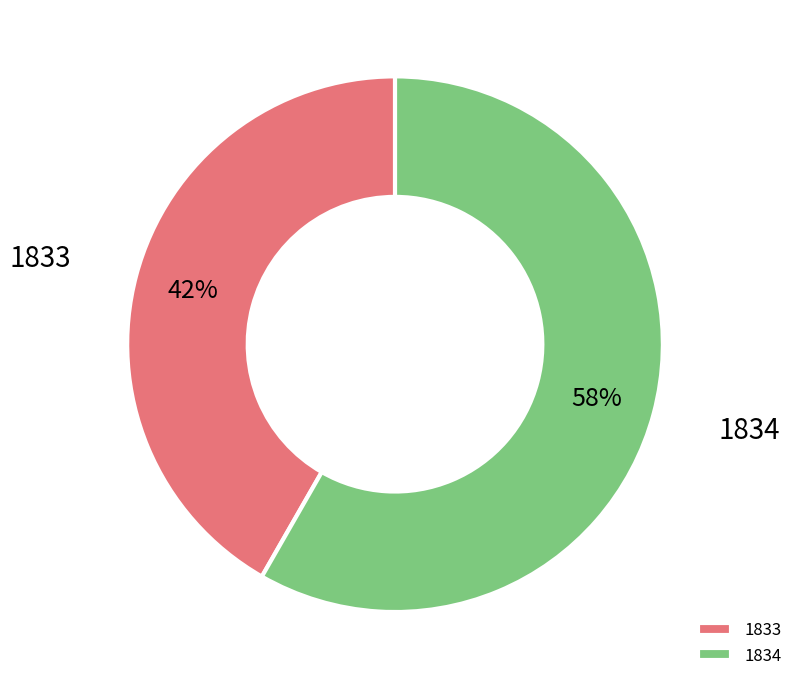

Which slice is the largest?

1834